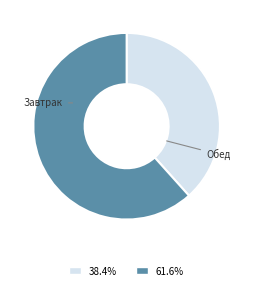

Is there a majority slice in this chart?

Yes